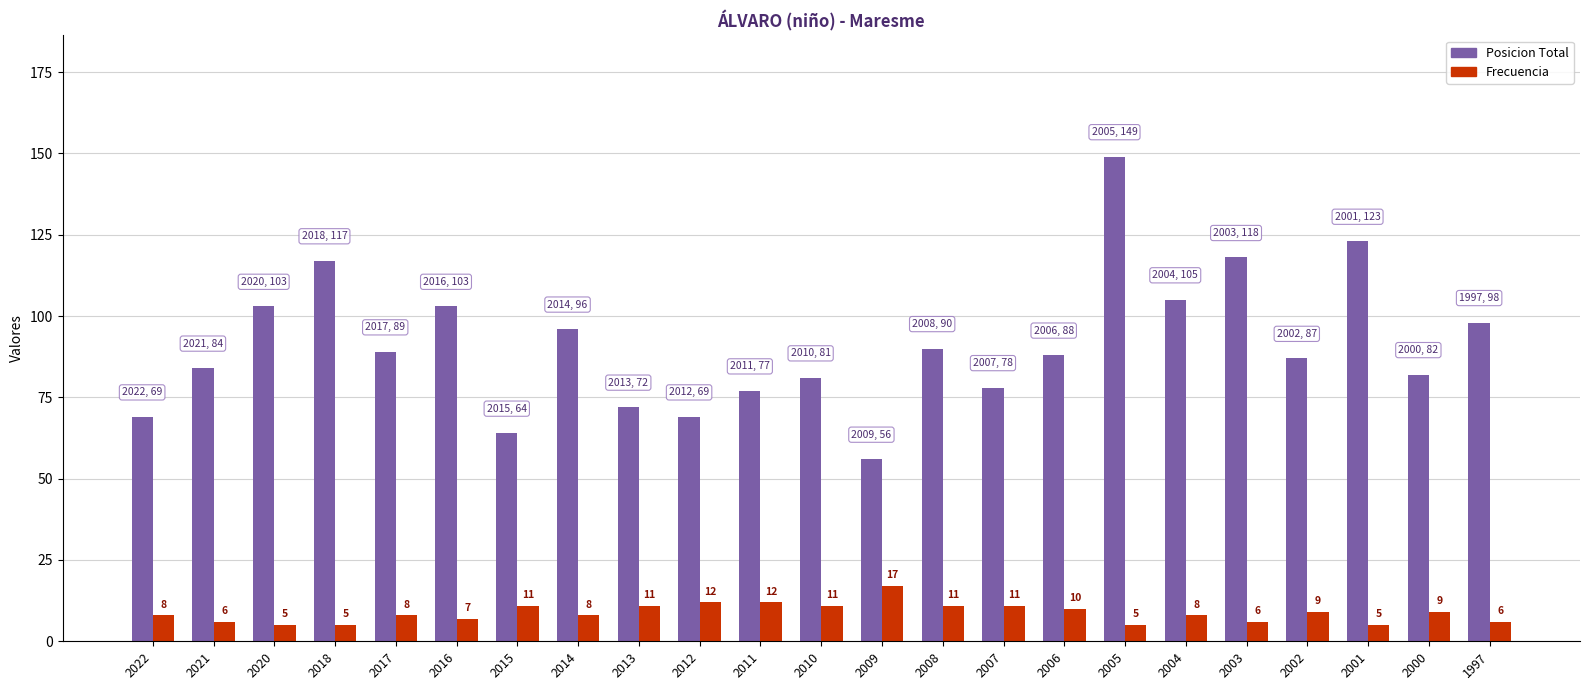

What is the difference between the second highest and second lowest values in the Frecuencia series?

7